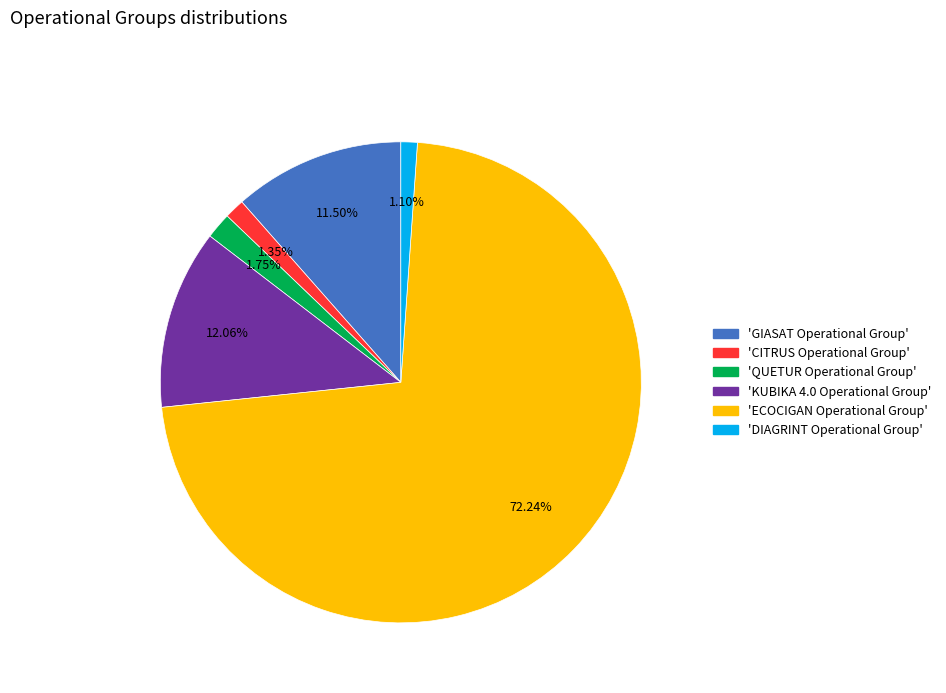

Does any single category account for the majority?

Yes